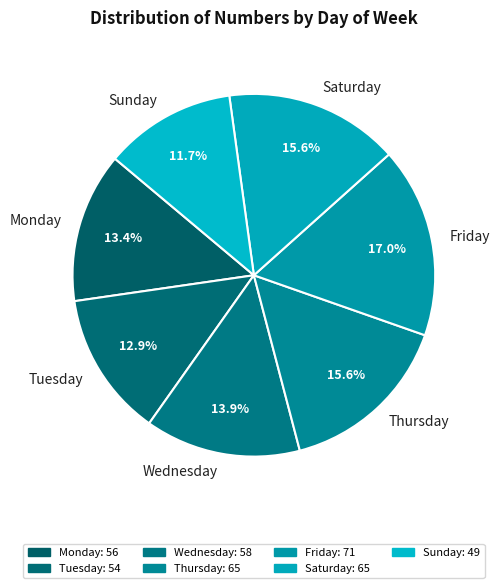

Approximately how many times larger is the value at Tuesday compared to Sunday?

1.1